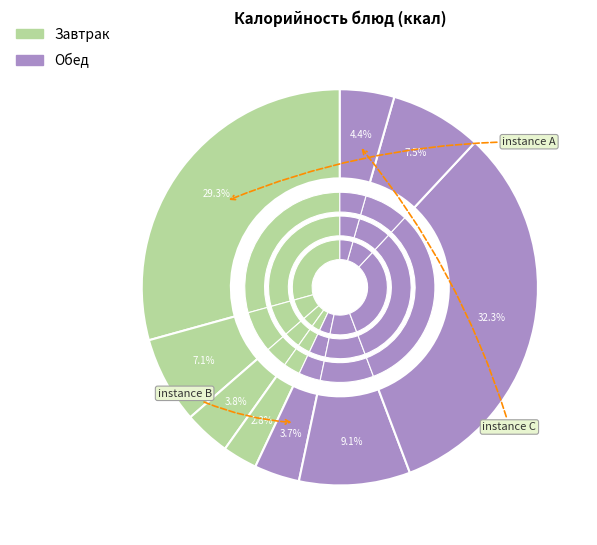

The Чай с сахаром slice represents 4% of the pie. True or false?

True